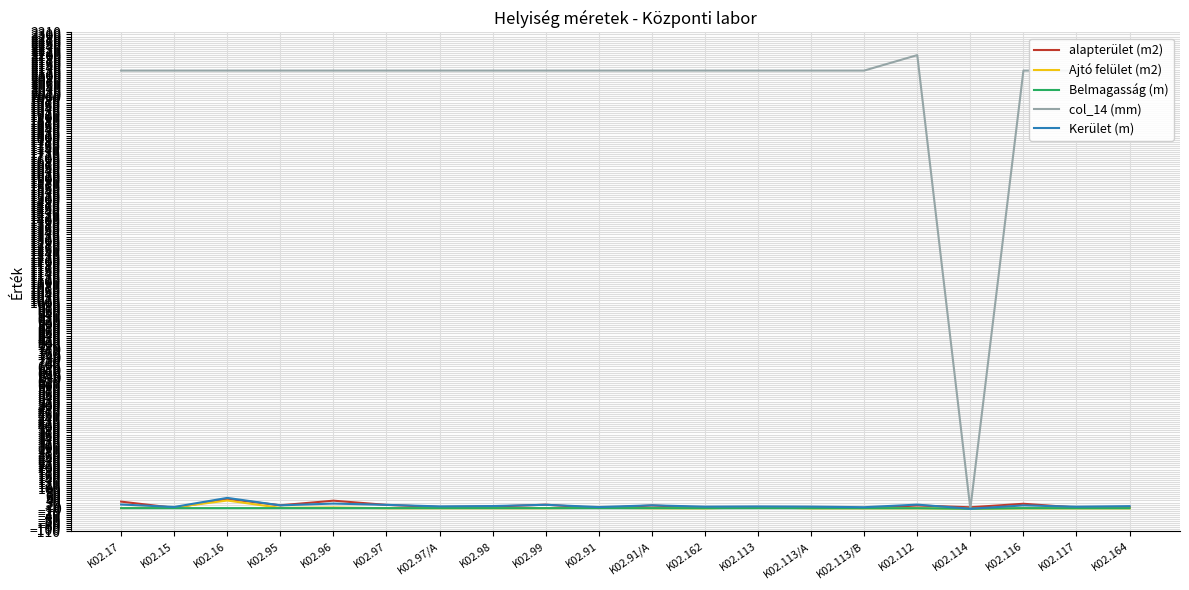

What is the difference between the highest and lowest values at K02.15?

2122.0